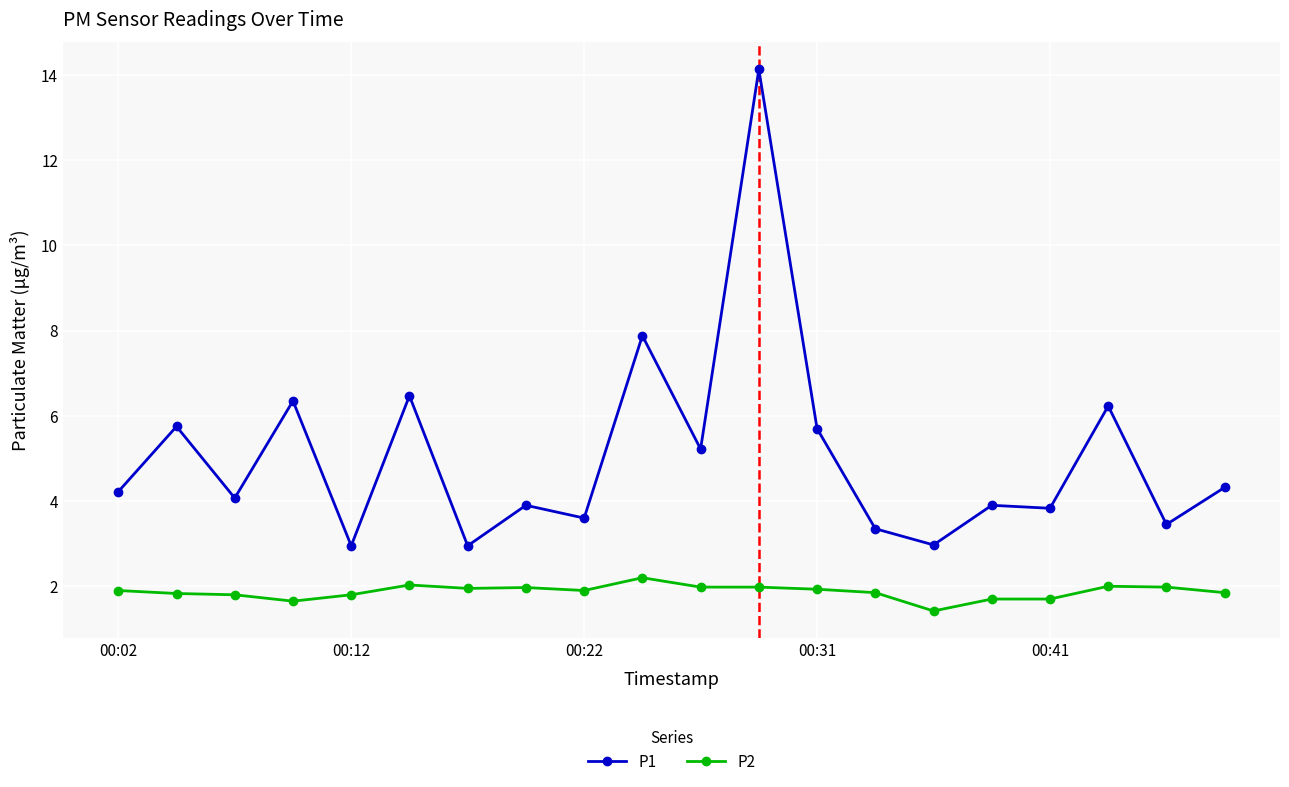

True or false: P1 and P2 intersect in this chart.

False